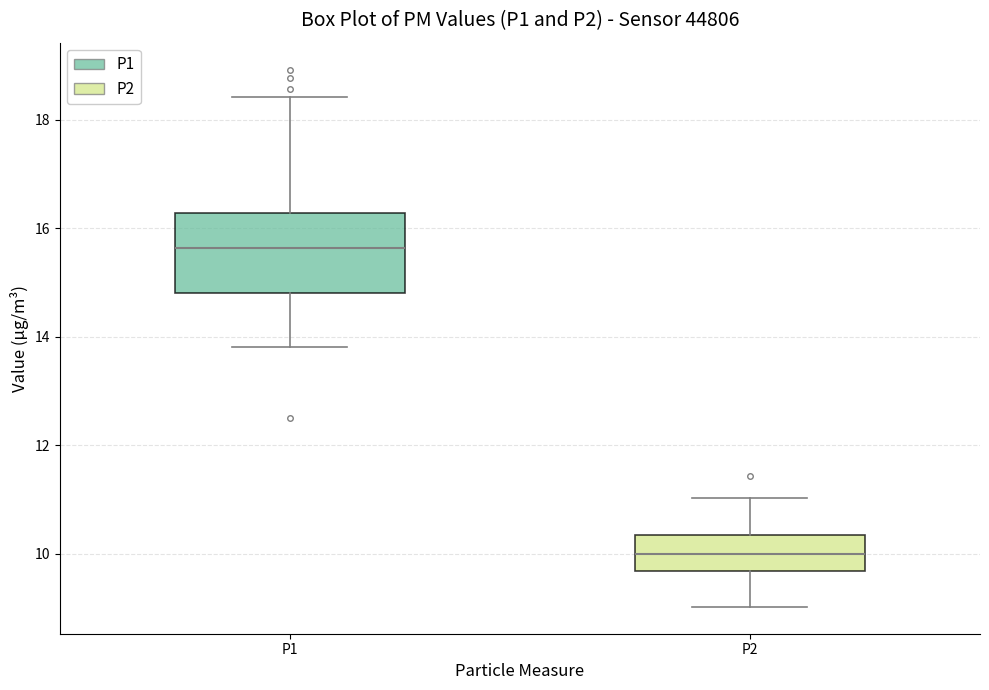

Which box has the lowest median line?

P2